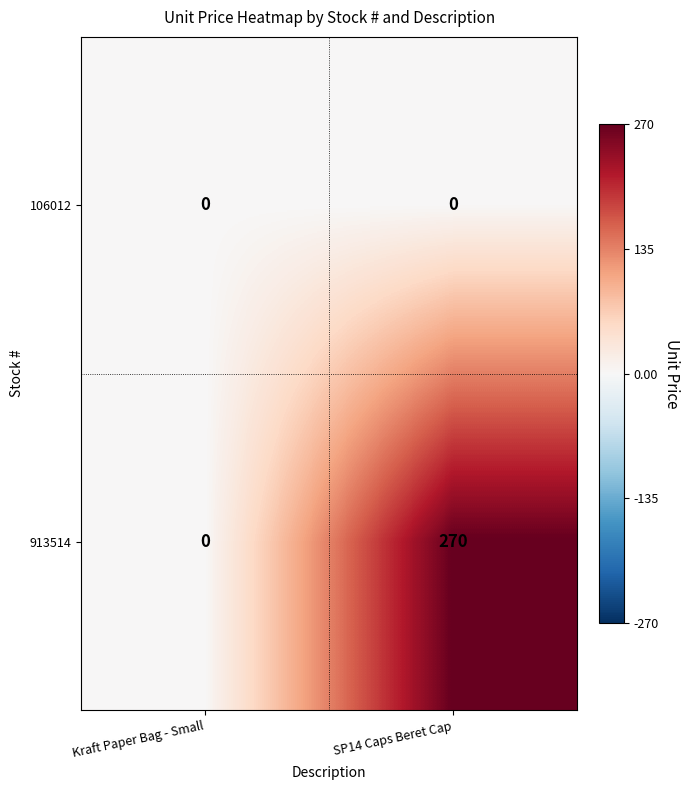

Reading left to right, transcribe all the data shown in this chart.

106012: 0	0
913514: 0	270